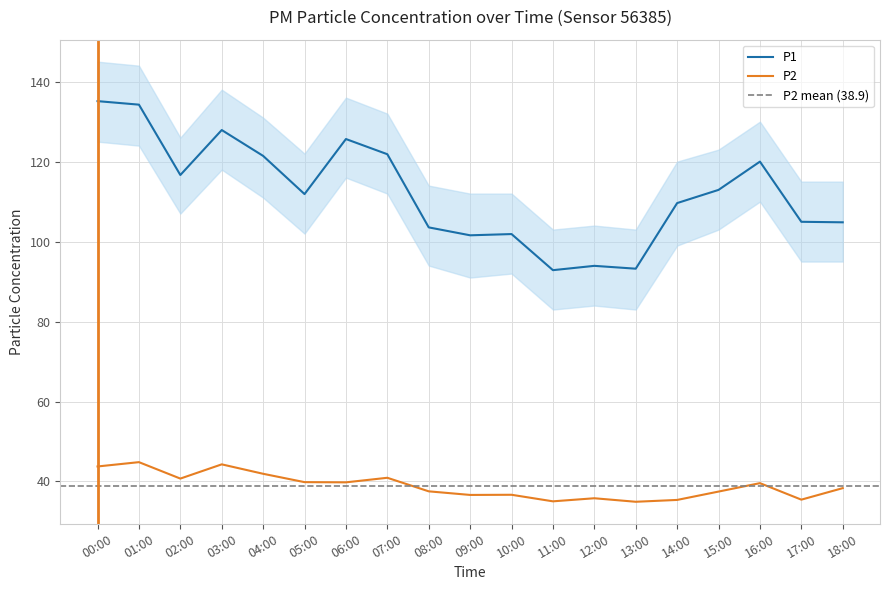

Is the value of P2 at 04:00 greater than the value of P1 at 18:00?

No